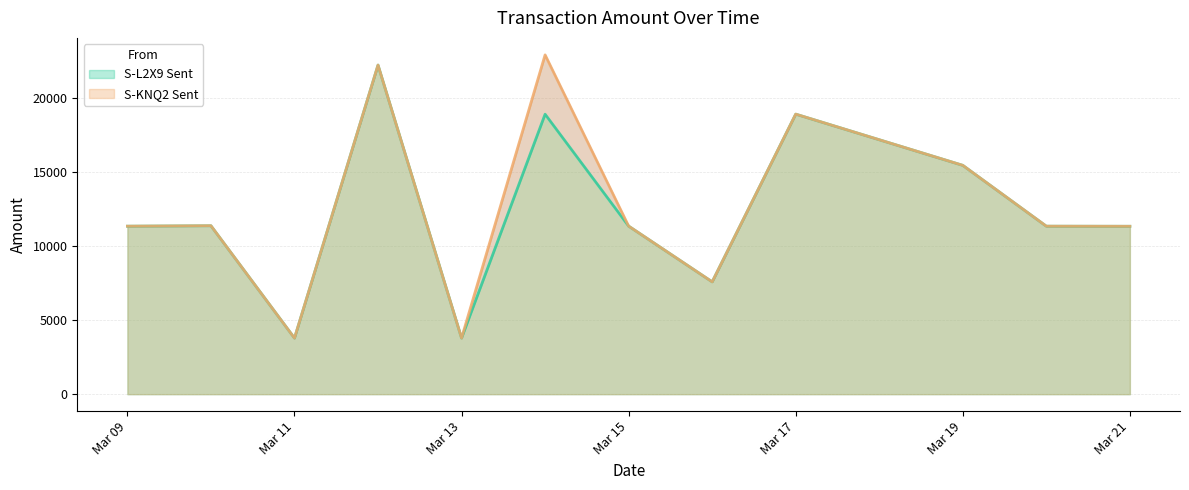

What is the lowest value of the S-KNQ2 Sent series?

3782